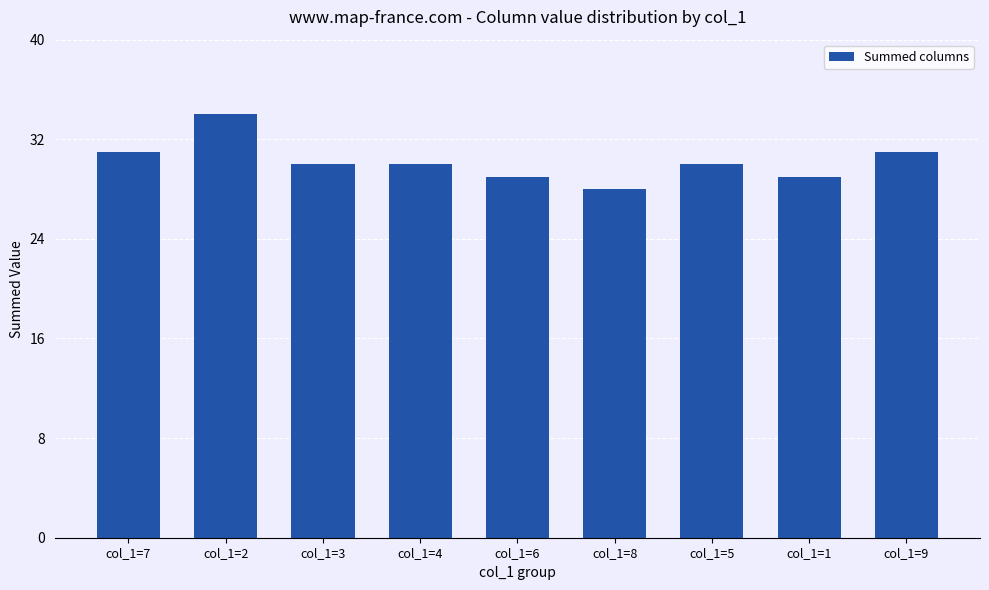

What is the difference between the maximum and minimum values?

6